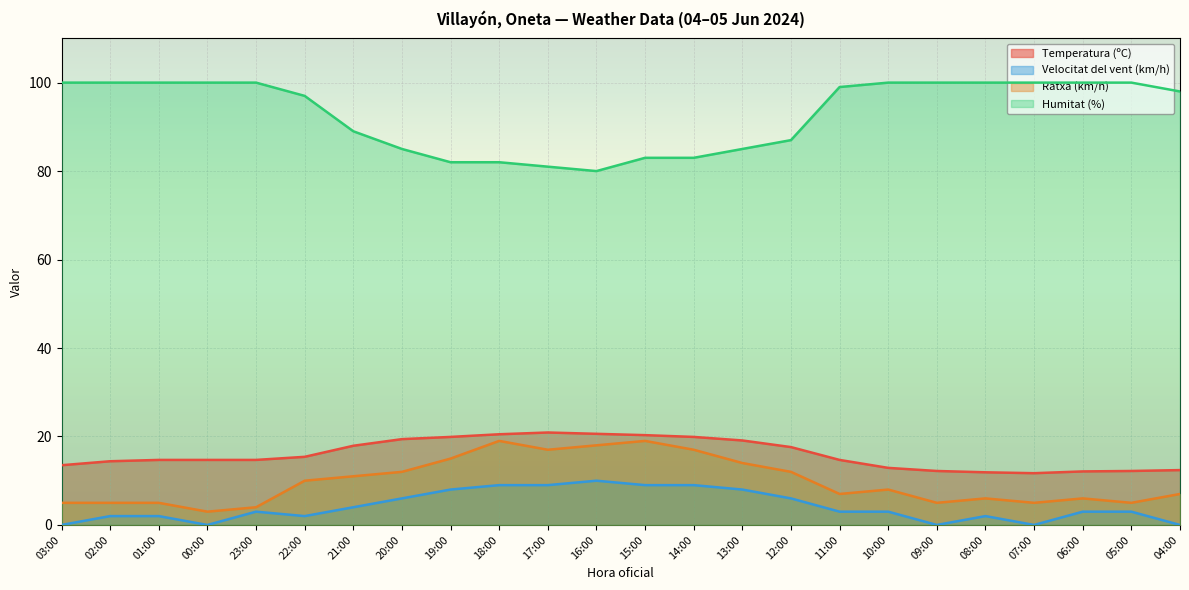

Which series has the largest total across all categories?

Humitat (%)